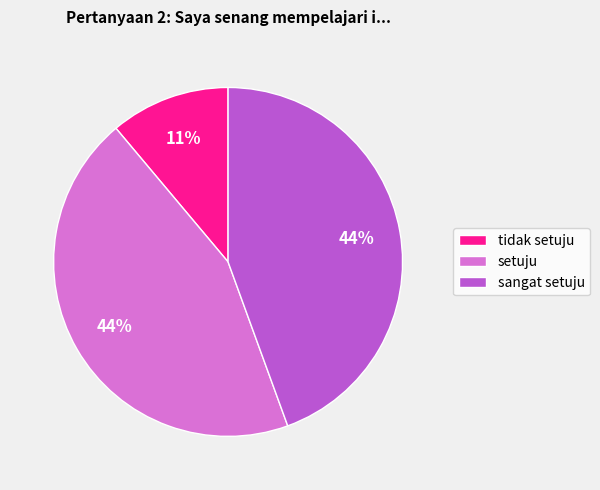

What is the smallest slice in the pie chart?

tidak setuju